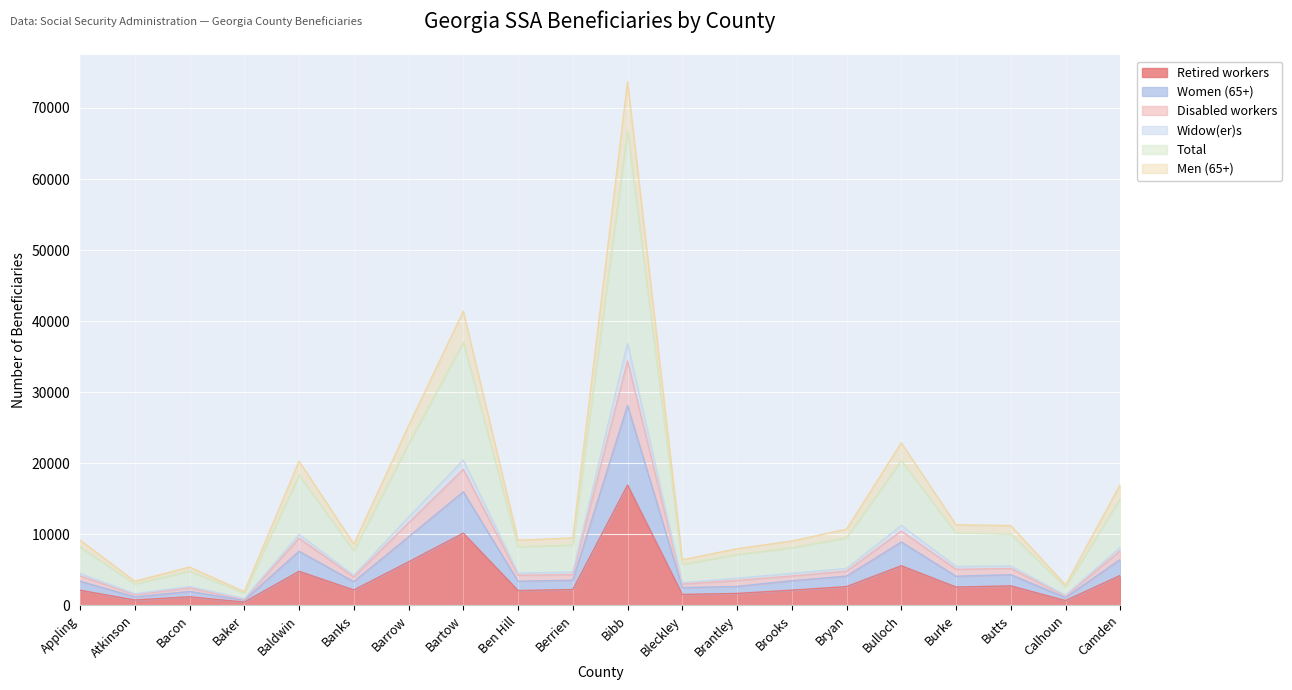

What is the label of the 20th point from the left?

Camden